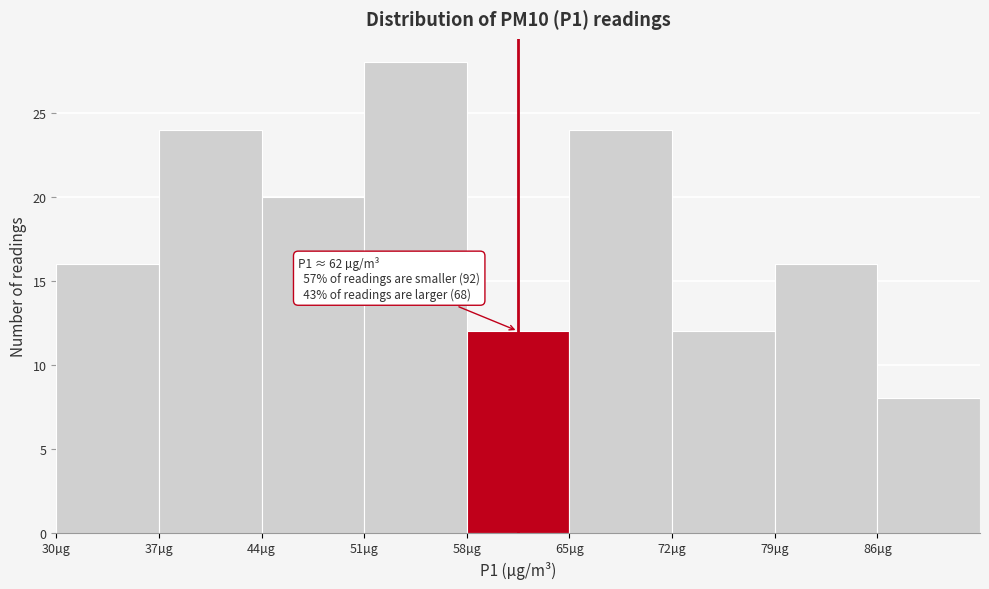

Which range on the x-axis has the tallest bar?

51 to 58